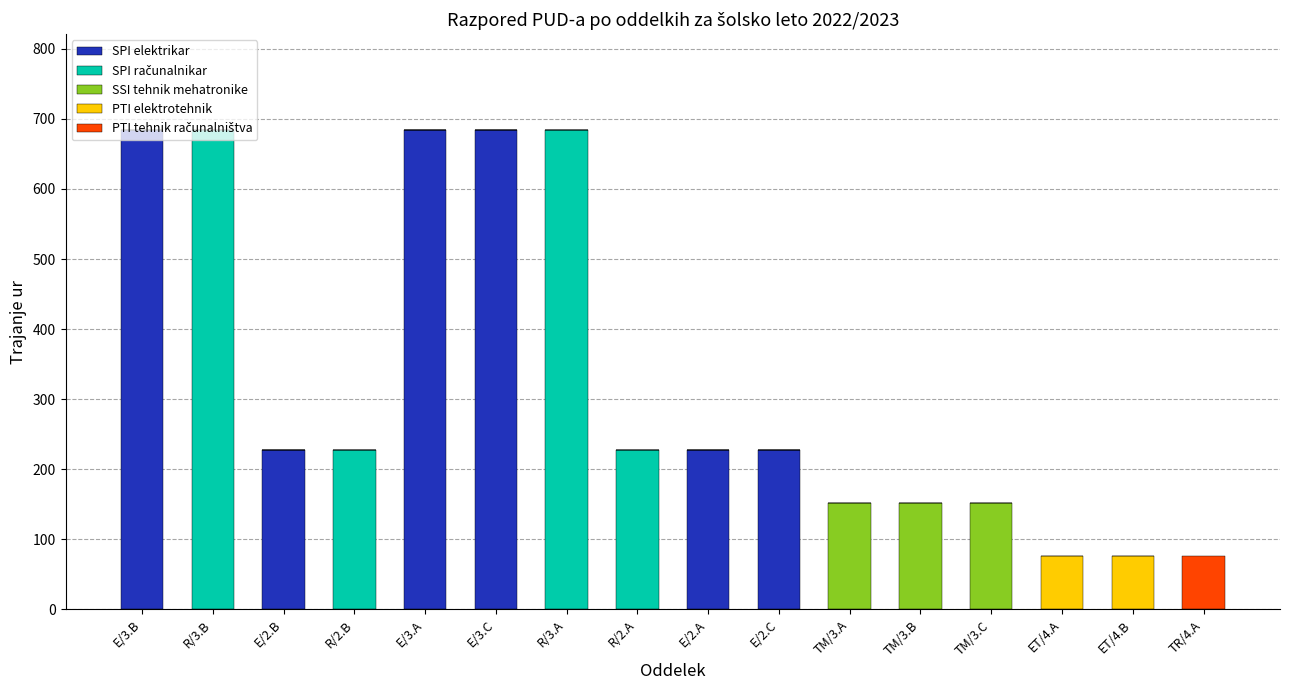

What is the maximum value for SPI elektrikar?

684